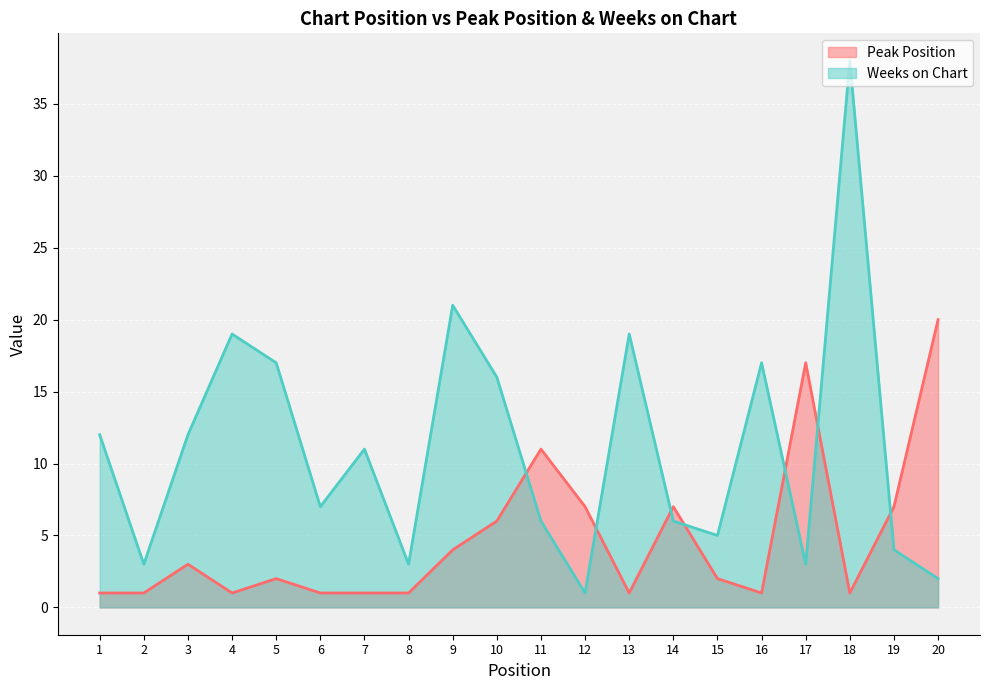

How many distinct data groups are displayed?

2